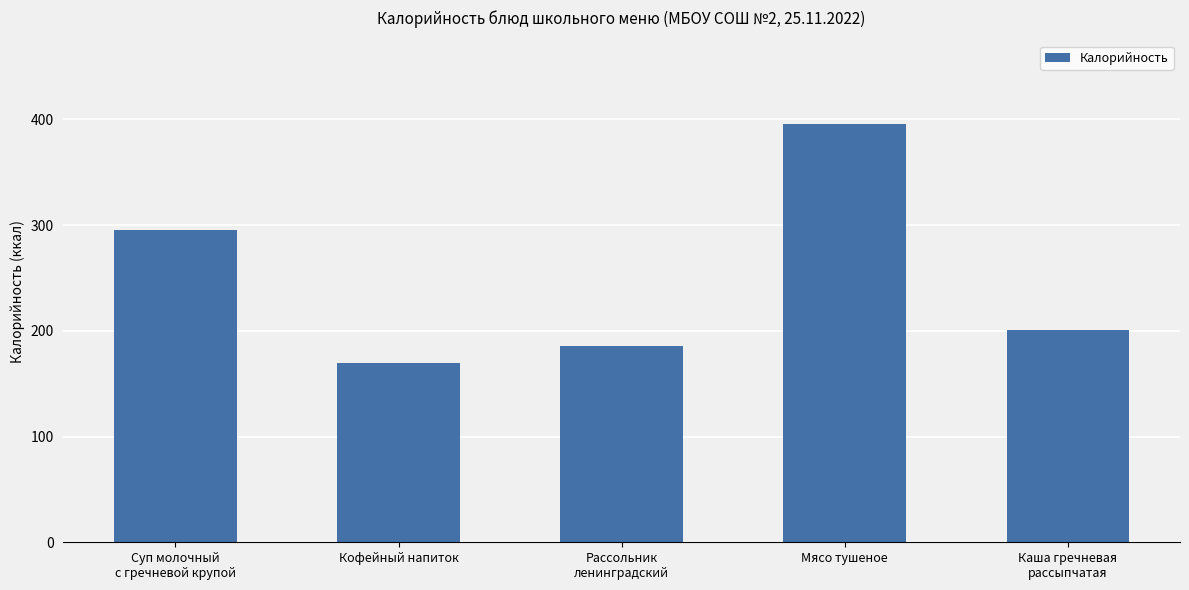

How many values are below 200?

2